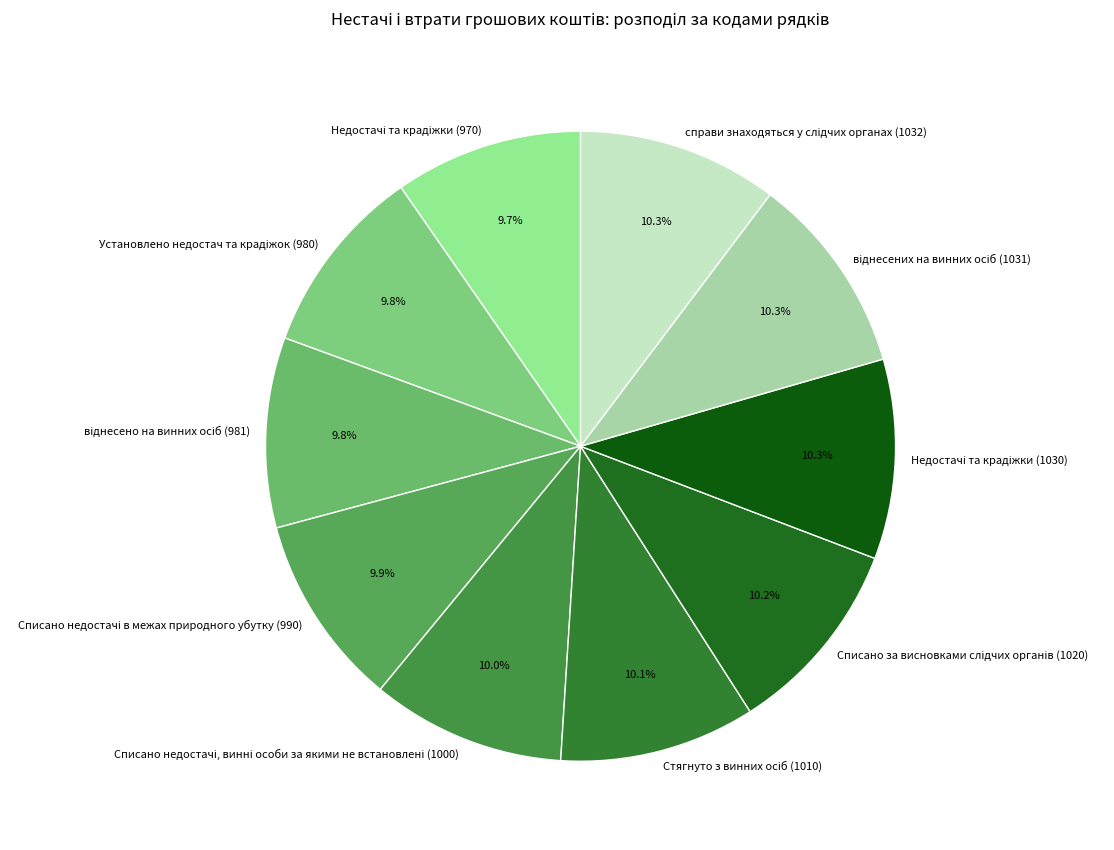

Is there any slice that represents more than half of the pie?

No